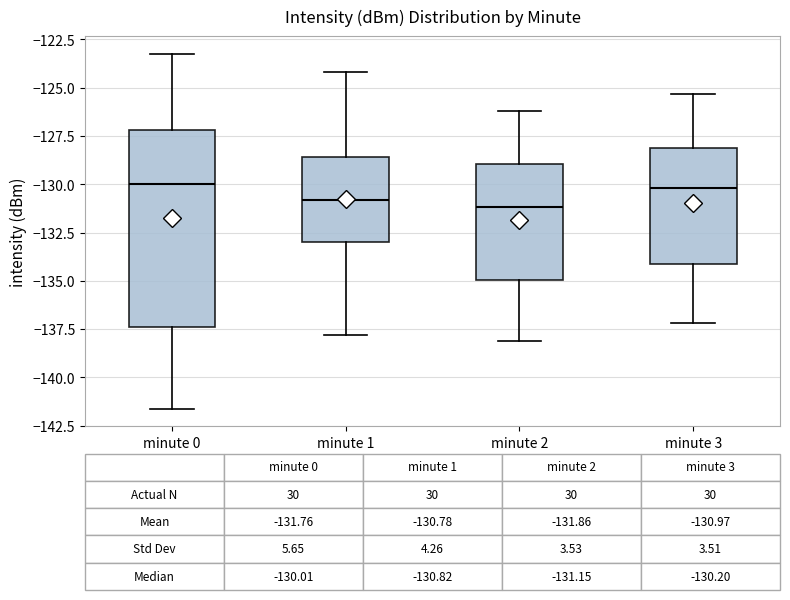

Comparing the boxes themselves (not the whiskers), which one is the tallest?

minute 0